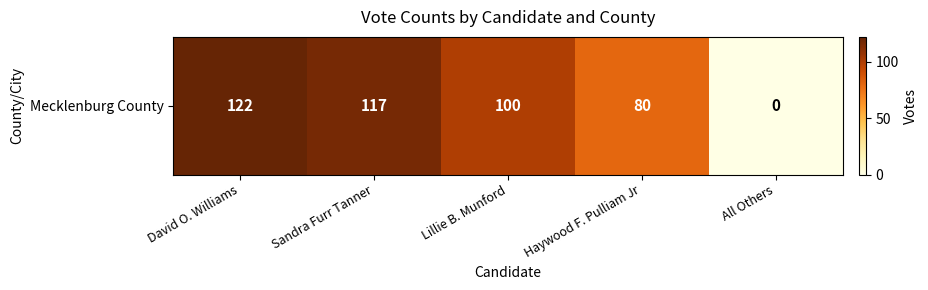

True or false: the data shows 117 at Sandra Furr Tanner.

True